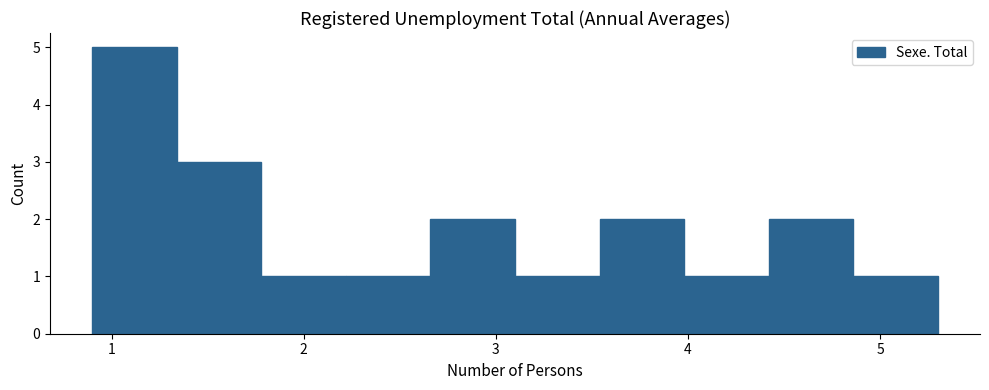

Reading left to right, list every bar in this chart as the range it spans on the x-axis followed by its height. Neither the bar edges nor the heights are printed on the chart, so give them approximately, as read against the axes.

0.90 to 1.34: 5
1.34 to 1.78: 3
1.78 to 2.22: 1
2.22 to 2.66: 1
2.66 to 3.10: 2
3.10 to 3.54: 1
3.54 to 3.98: 2
3.98 to 4.42: 1
4.42 to 4.86: 2
4.86 to 5.30: 1